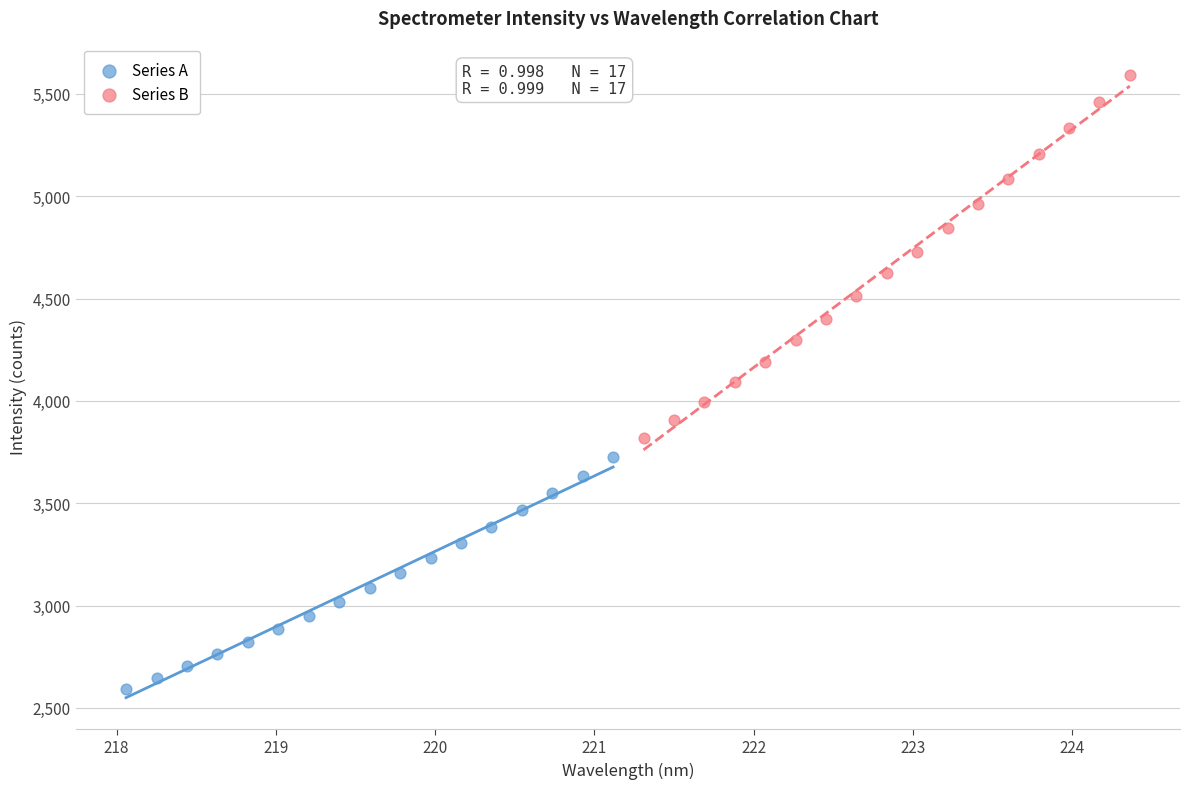

Which series has the largest Y range (max minus min)?

Series B